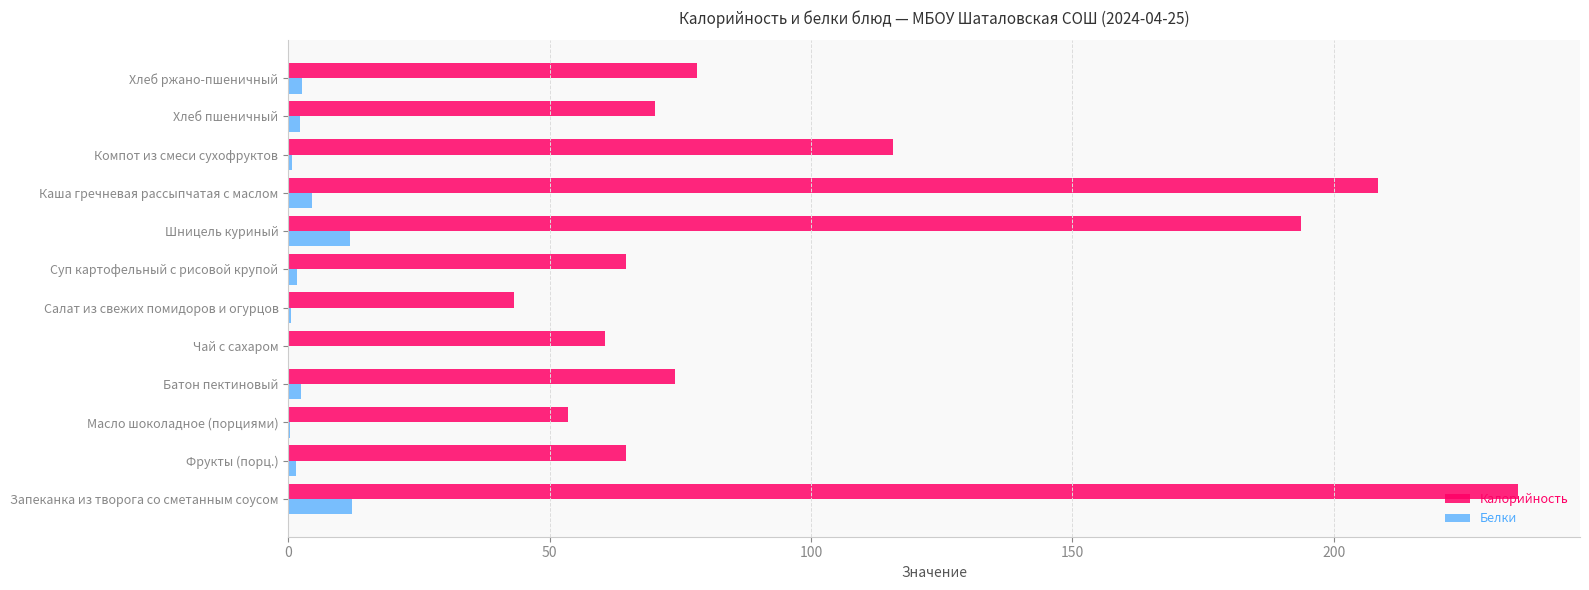

True or false: Белки has a value of 20.1 at Шницель куриный.

False